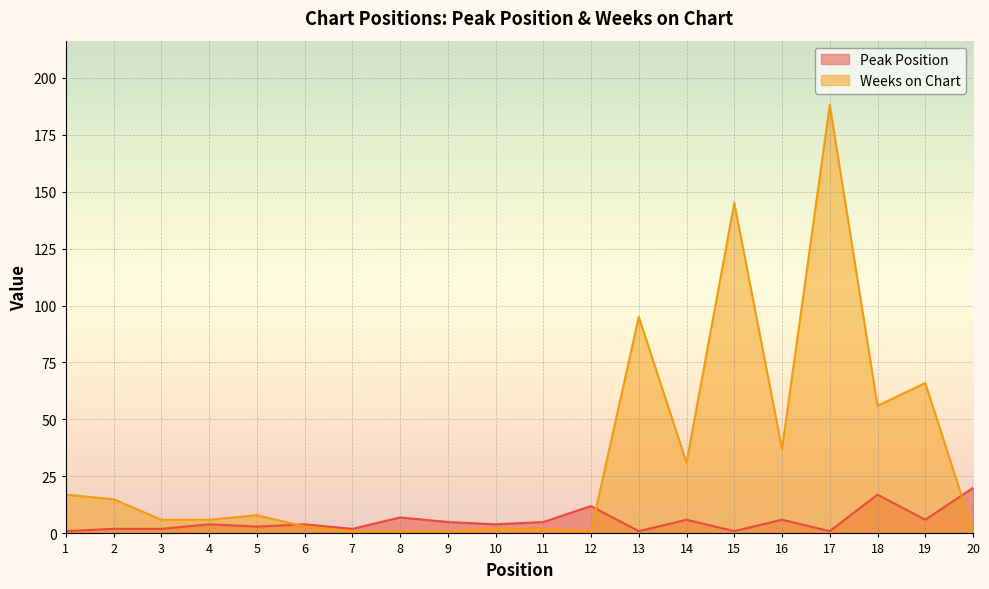

Which series has the largest total across all categories?

Weeks on Chart